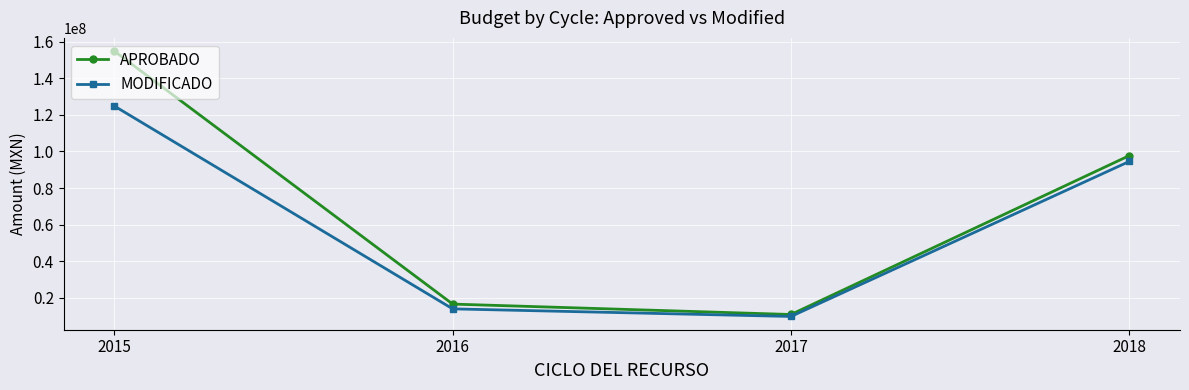

Which series has the largest range (max minus min)?

APROBADO